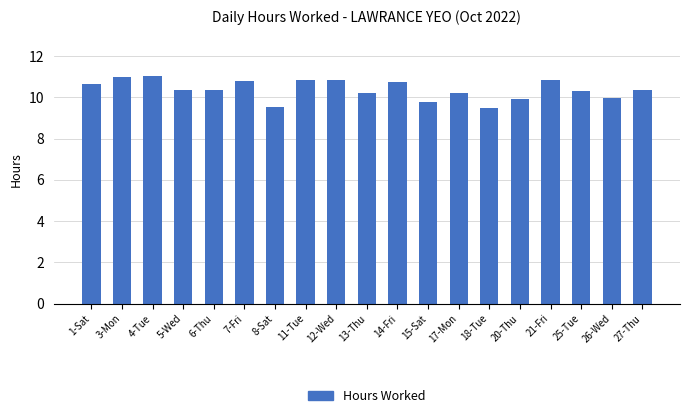

What is the maximum value shown in the chart?

11.0